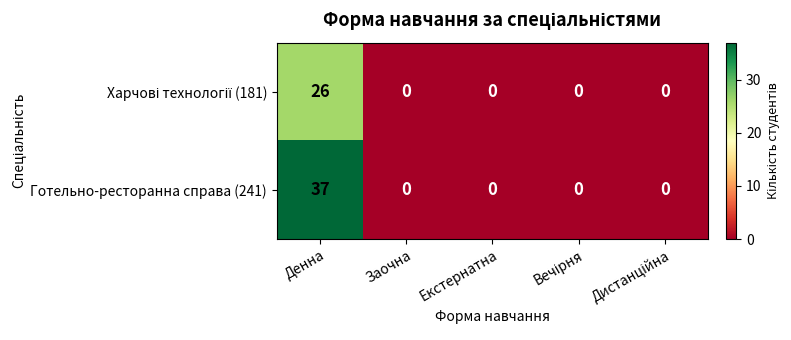

Which series has the widest spread of values?

Готельно-ресторанна справа (241)